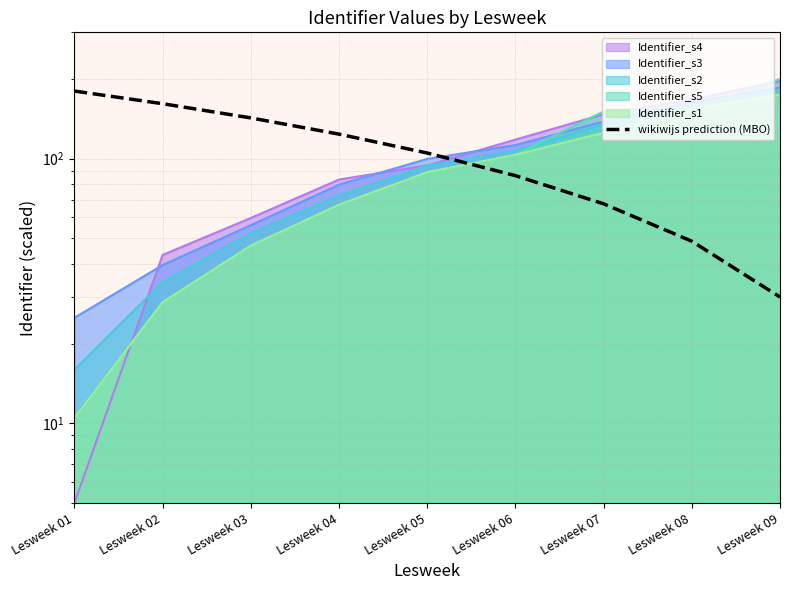

True or false: the data shows 67.5 at Lesweek 07.

True